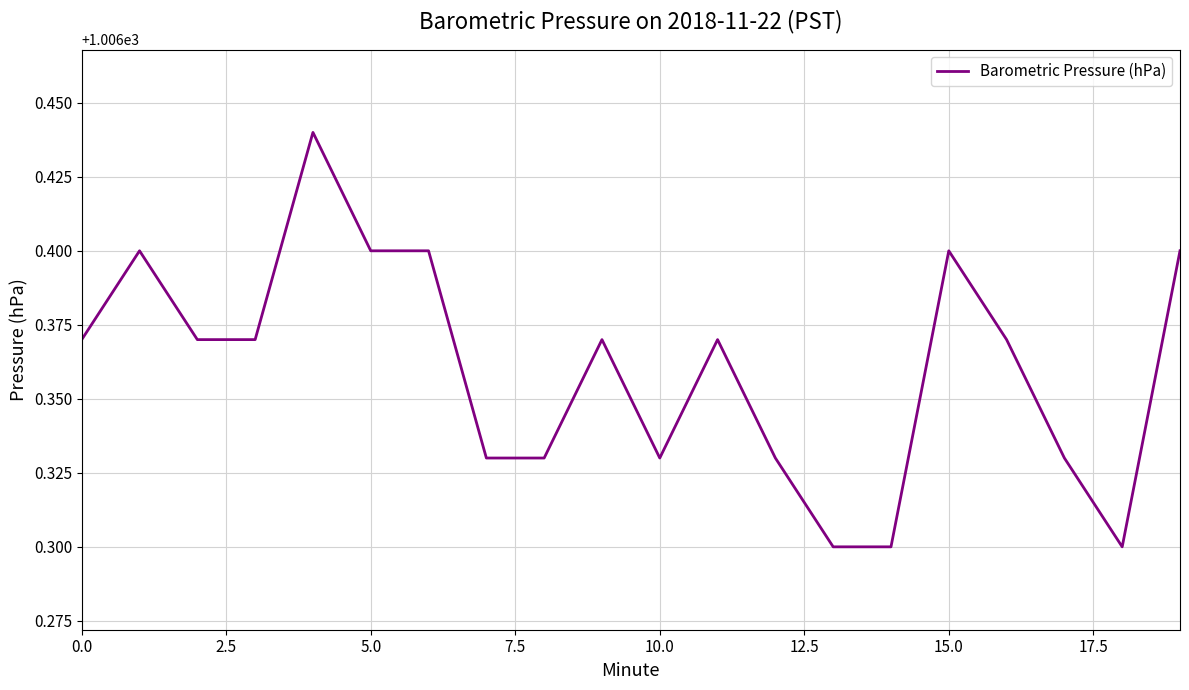

What is the smallest value displayed?

1006.3